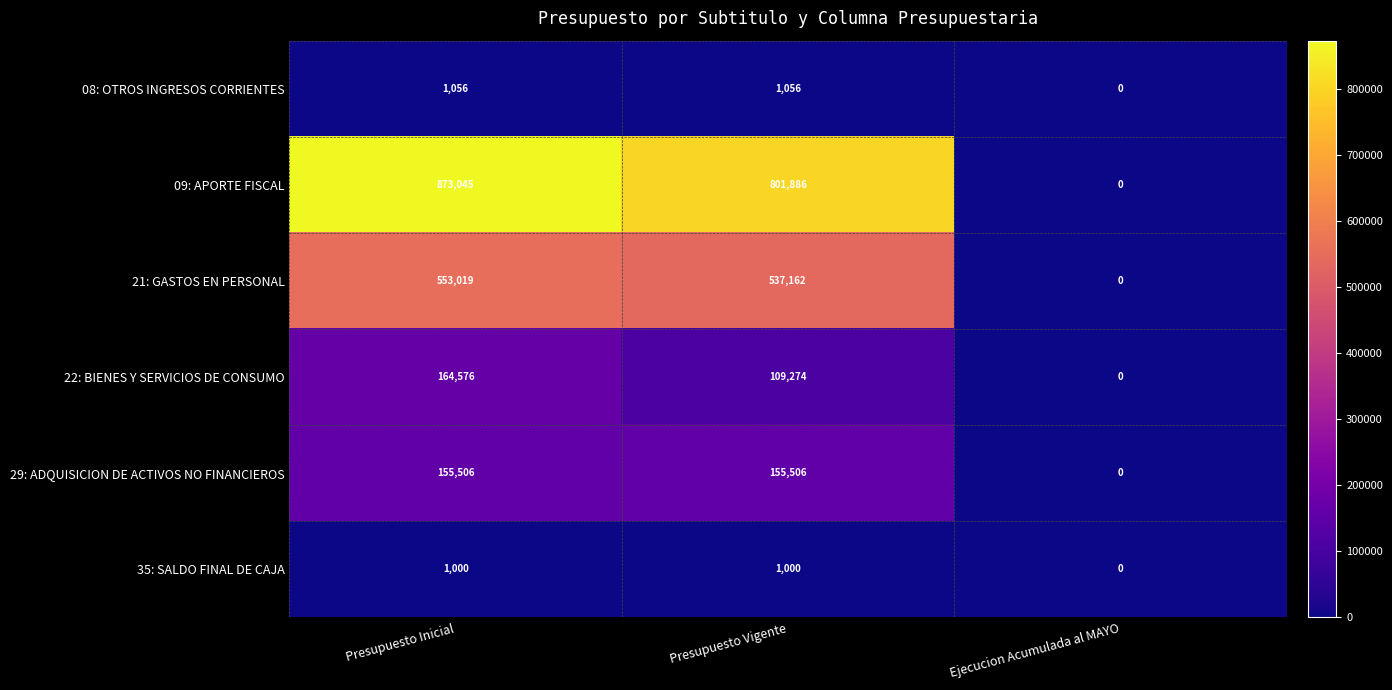

Reading left to right, extract all data points from this chart.

08: OTROS INGRESOS CORRIENTES: Presupuesto Inicial=1056	Presupuesto Vigente=1056	Ejecucion Acumulada al MAYO=0
09: APORTE FISCAL: Presupuesto Inicial=873045	Presupuesto Vigente=801886	Ejecucion Acumulada al MAYO=0
21: GASTOS EN PERSONAL: Presupuesto Inicial=553019	Presupuesto Vigente=537162	Ejecucion Acumulada al MAYO=0
22: BIENES Y SERVICIOS DE CONSUMO: Presupuesto Inicial=164576	Presupuesto Vigente=109274	Ejecucion Acumulada al MAYO=0
29: ADQUISICION DE ACTIVOS NO FINANCIEROS: Presupuesto Inicial=155506	Presupuesto Vigente=155506	Ejecucion Acumulada al MAYO=0
35: SALDO FINAL DE CAJA: Presupuesto Inicial=1000	Presupuesto Vigente=1000	Ejecucion Acumulada al MAYO=0